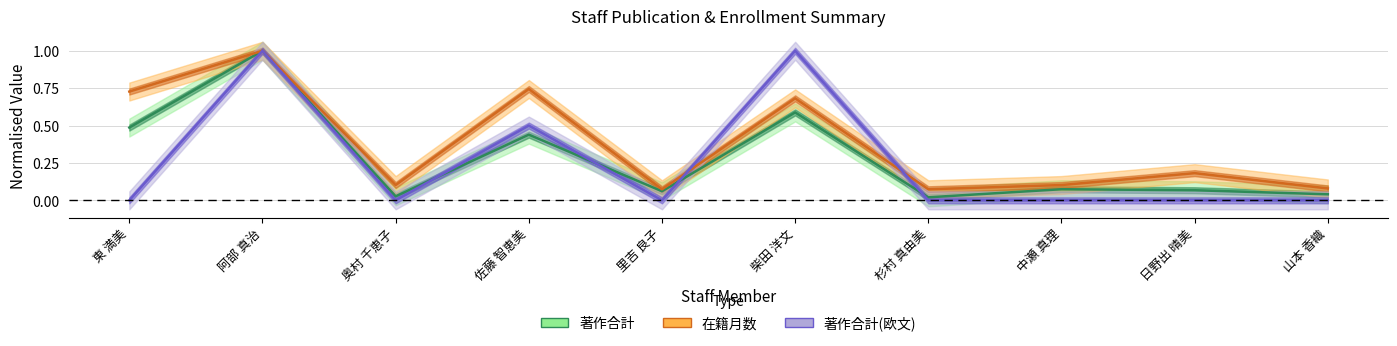

What is the total value across all series at 佐藤 智恵美?

1.7